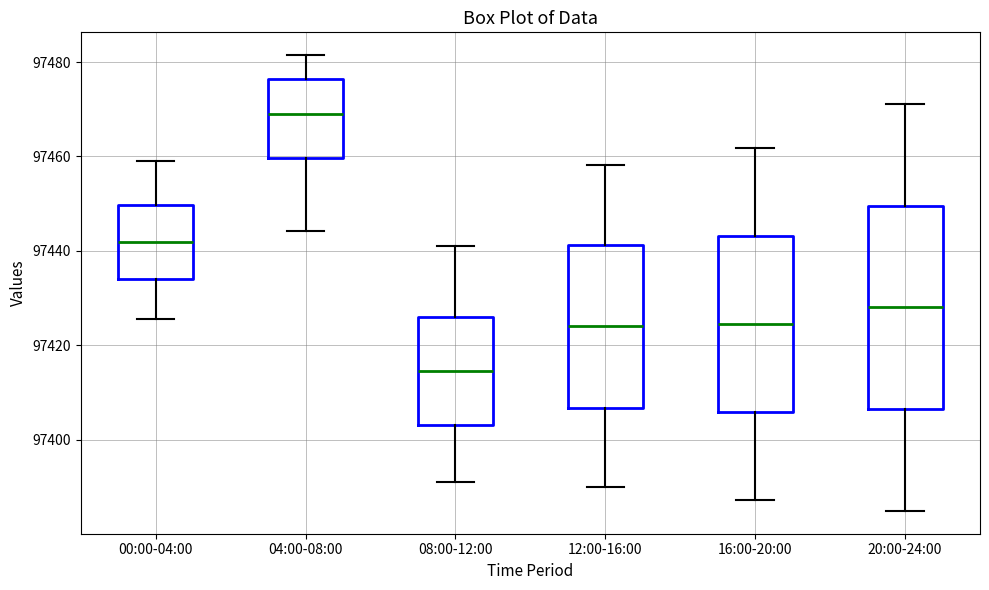

Which box has the lowest median line?

08:00-12:00